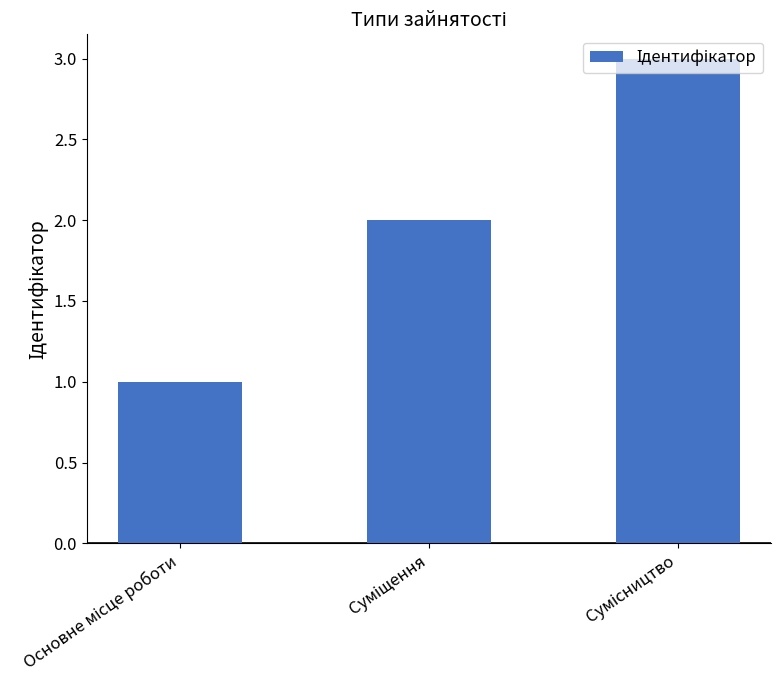

What is the maximum value shown in the chart?

3